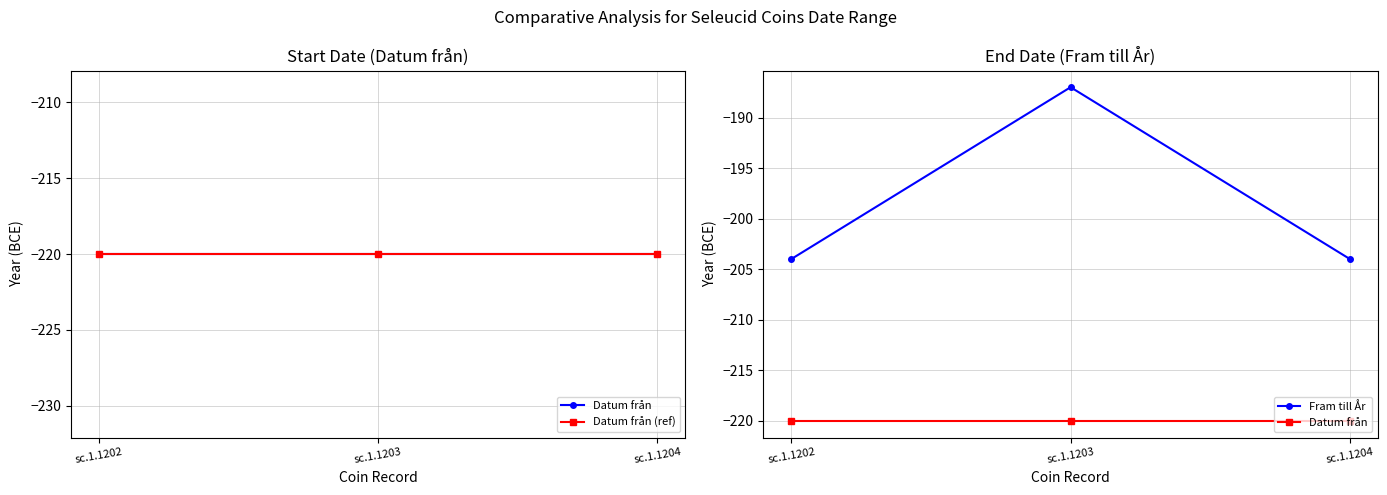

Which series has the largest range (max minus min)?

Fram till År